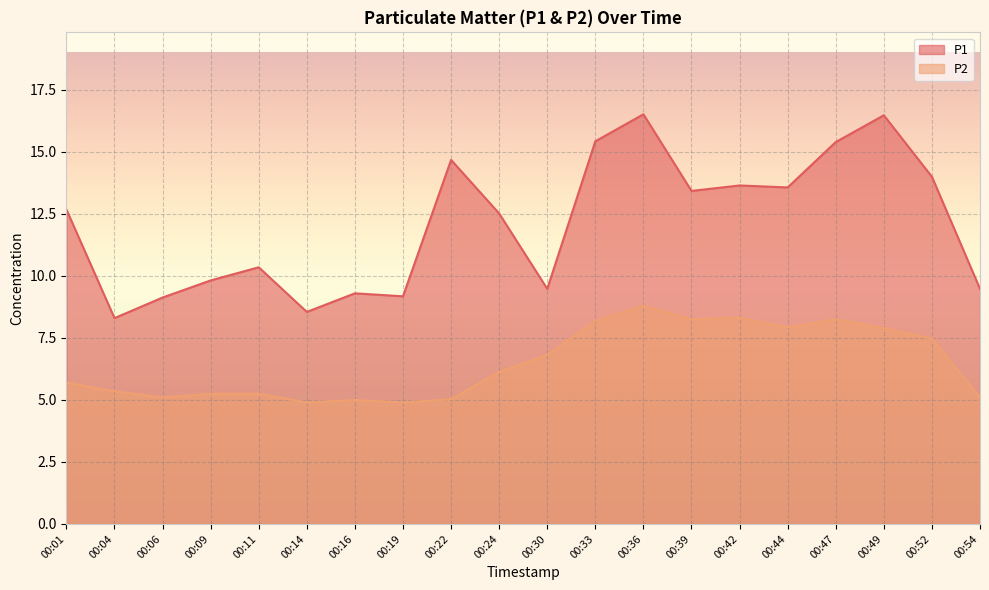

Reading right to left, list all the values displayed in this chart.

P1: 00:54=9.5	00:52=14.0	00:49=16.5	00:47=15.4	00:44=13.6	00:42=13.7	00:39=13.4	00:36=16.5	00:33=15.4	00:30=9.5	00:24=12.5	00:22=14.7	00:19=9.2	00:16=9.3	00:14=8.6	00:11=10.3	00:09=9.8	00:06=9.1	00:04=8.3	00:01=12.7
P2: 00:54=5.1	00:52=7.5	00:49=7.9	00:47=8.2	00:44=7.9	00:42=8.3	00:39=8.2	00:36=8.8	00:33=8.2	00:30=6.8	00:24=6.1	00:22=5.0	00:19=4.9	00:16=5.0	00:14=4.9	00:11=5.2	00:09=5.2	00:06=5.1	00:04=5.3	00:01=5.7